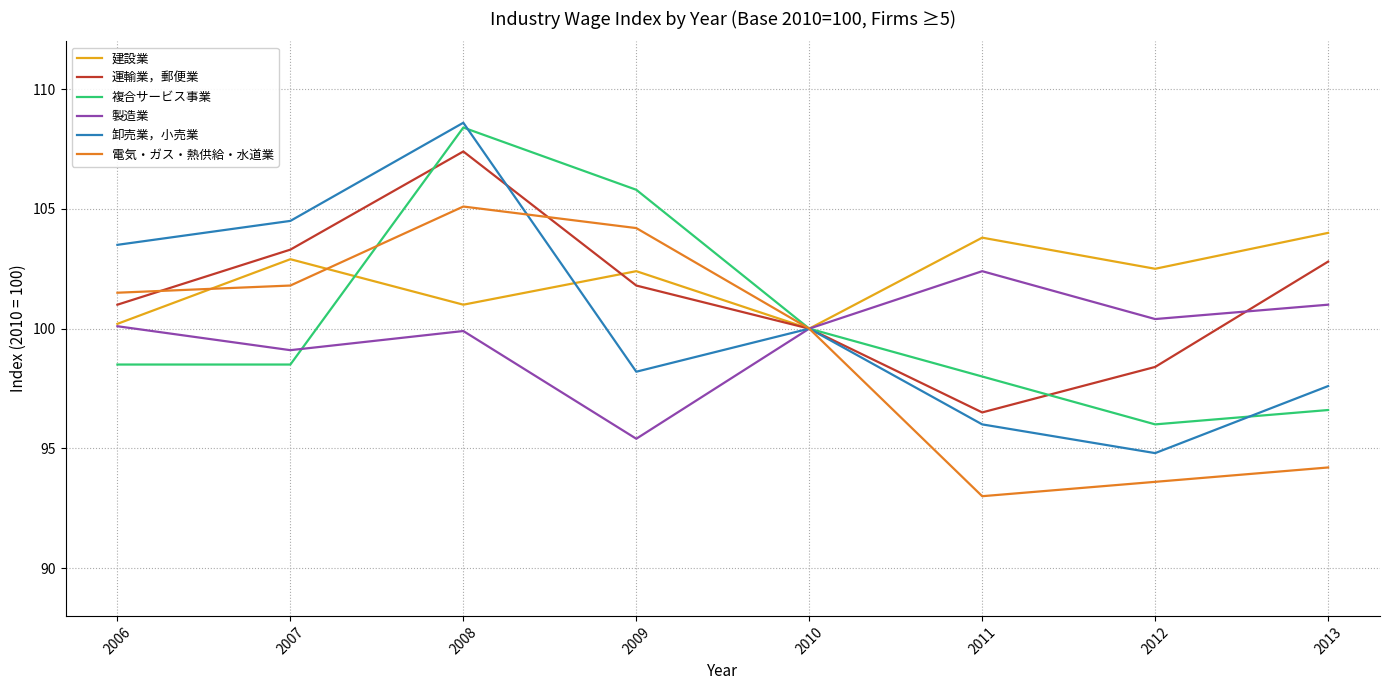

What value does the 複合サービス事業 series have at 2007?

98.5